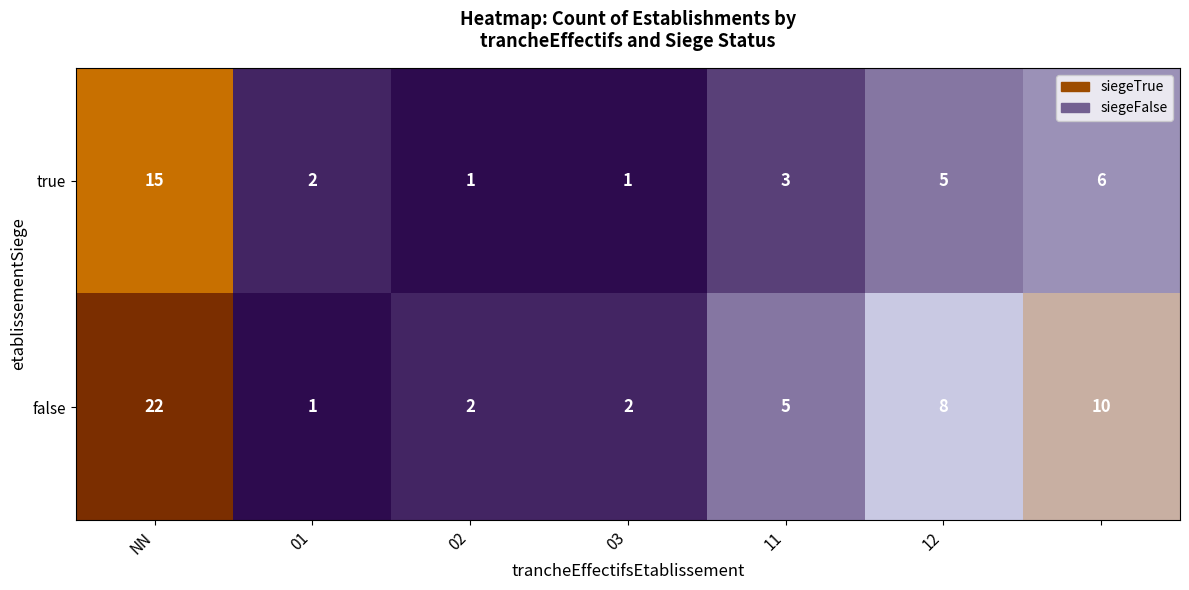

Rank the series by their average value, from highest to lowest.

false, true